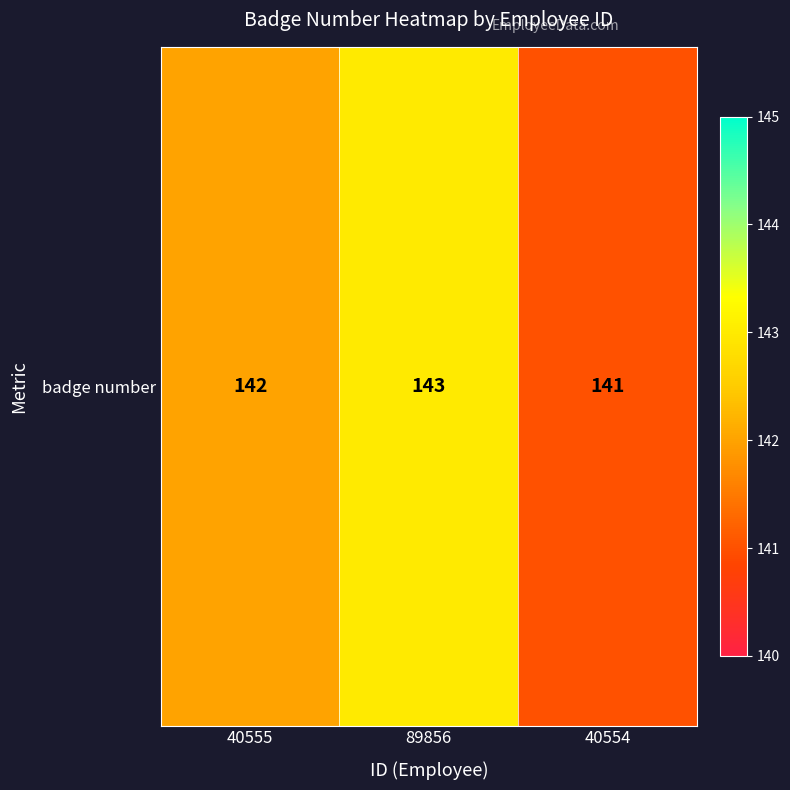

List the labels in order of value, smallest first.

40554, 40555, 89856